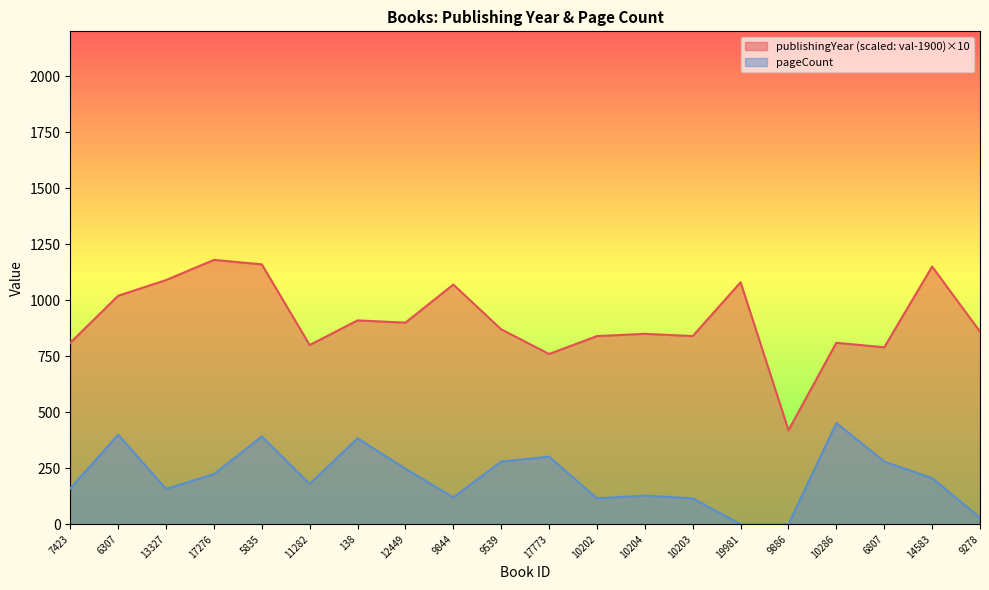

True or false: publishingYear and pageCount cross at least once.

False